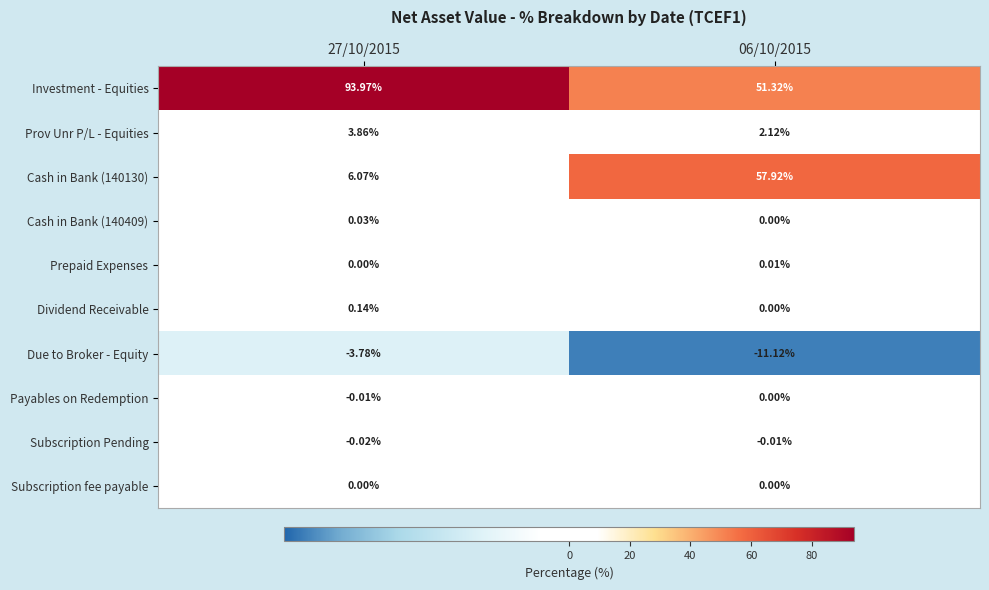

Which series has the largest total across all categories?

Investment - Equities